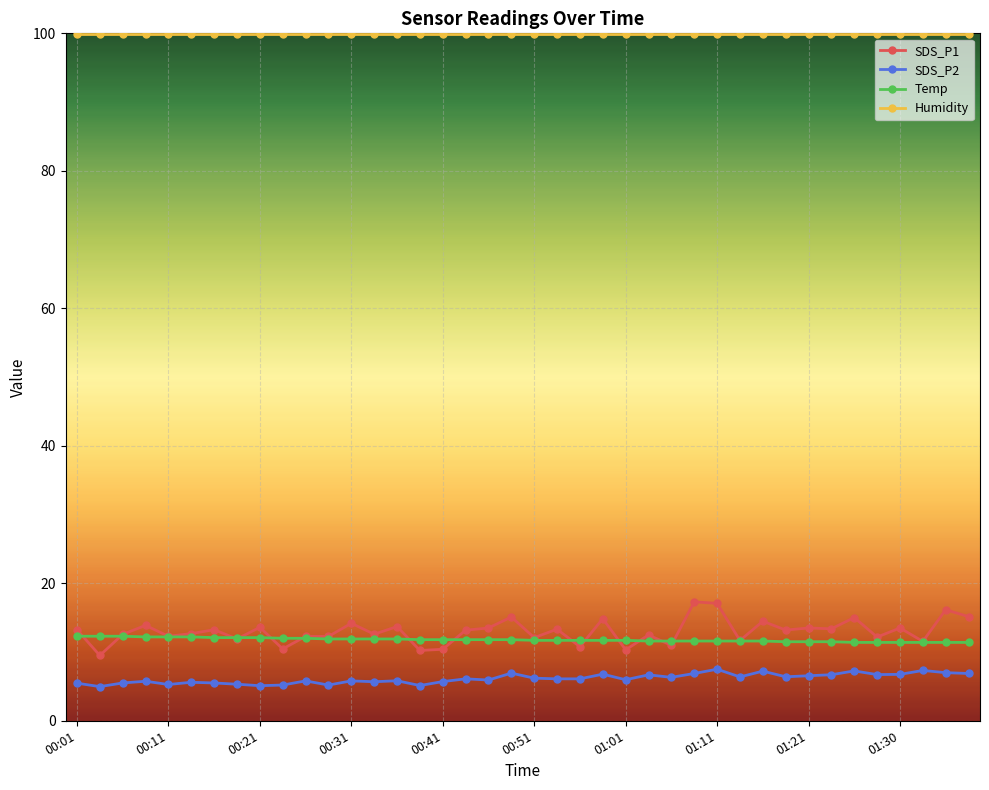

Which series has the largest range (max minus min)?

SDS_P1